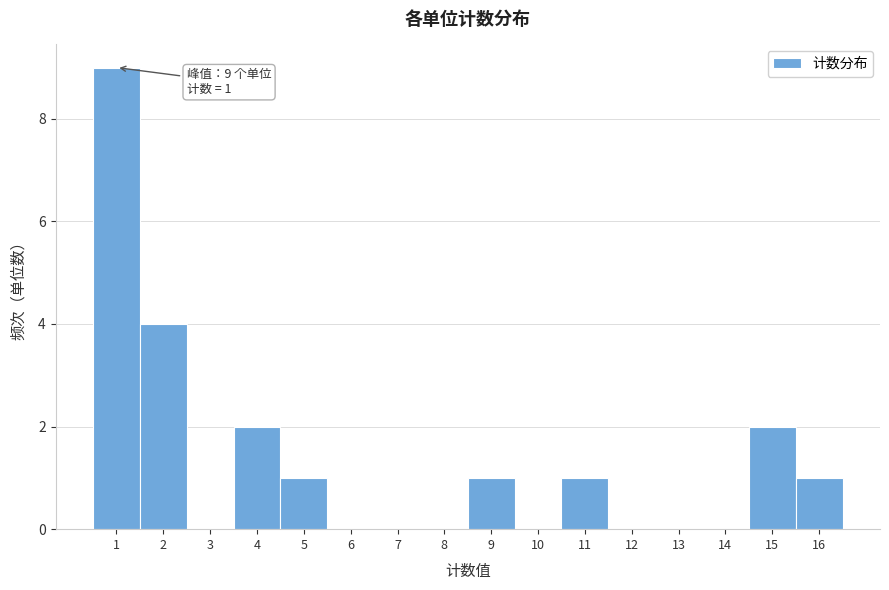

Over which range of the x-axis is the bar tallest?

0.5 to 1.5